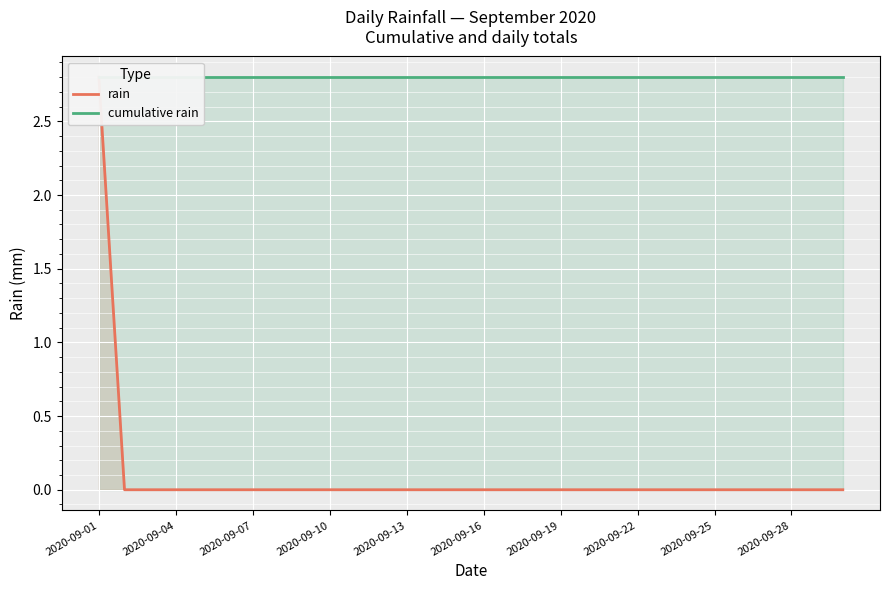

How many series are shown in this chart?

2